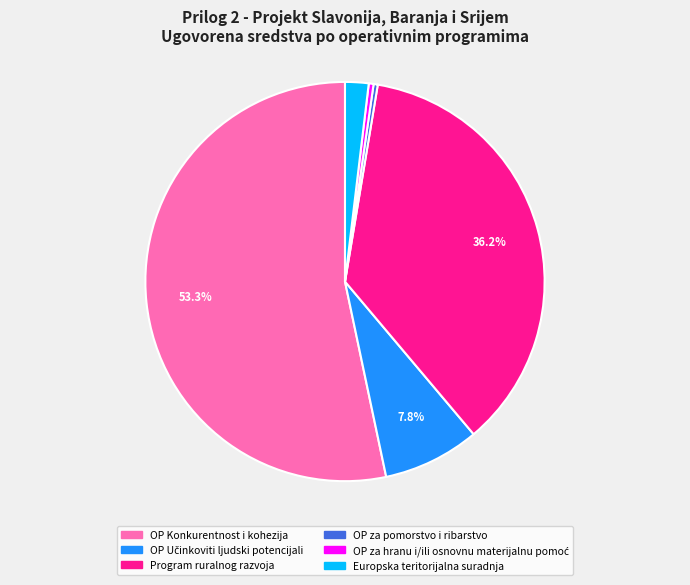

Is OP Konkurentnost i kohezija the majority of the pie?

Yes